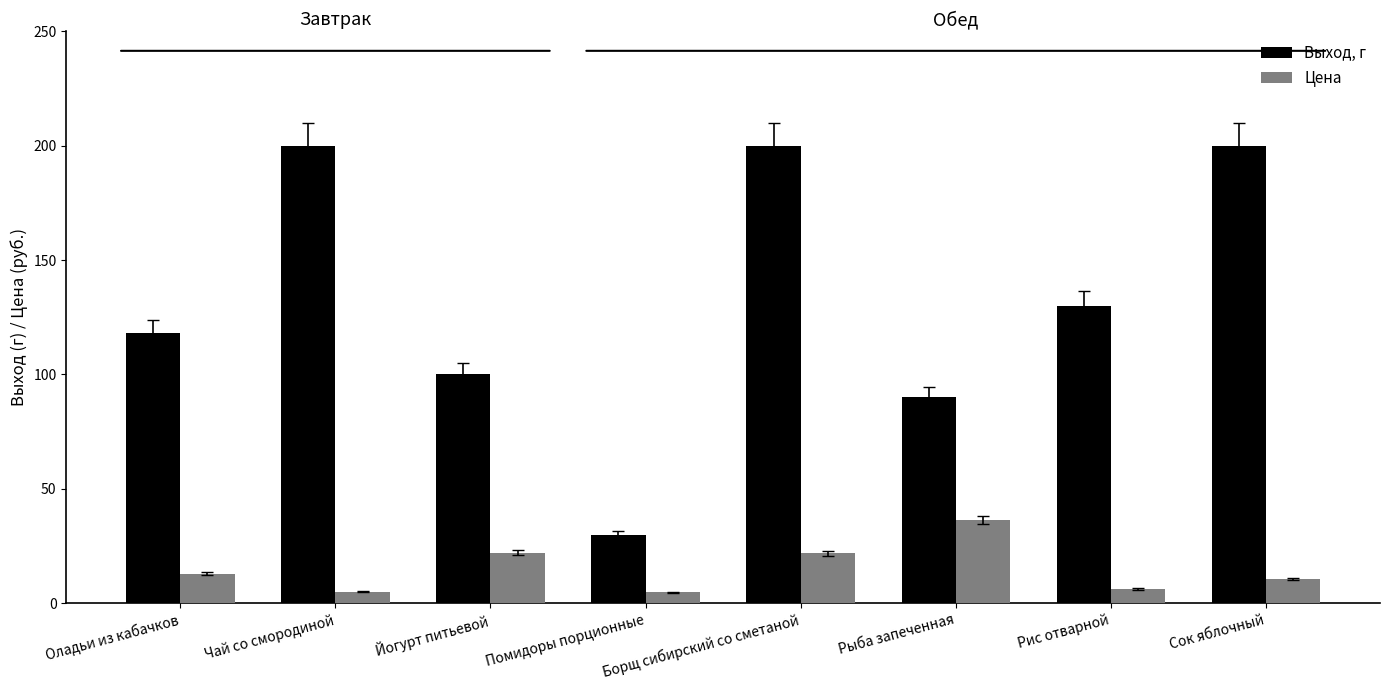

What is the difference between the second highest and minimum values in the Цена series?

17.2